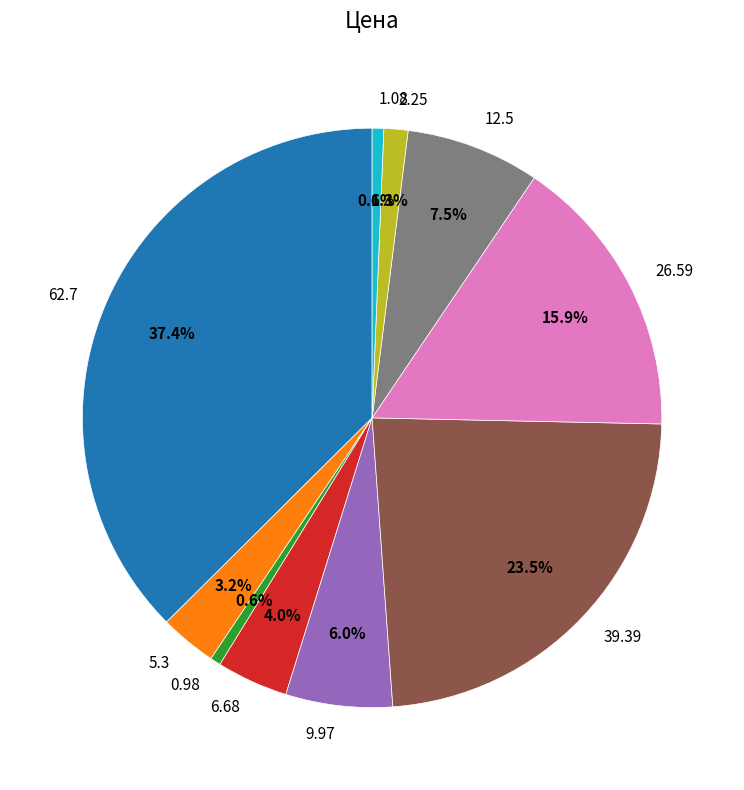

Combined, do 6.68 and 26.59 account for over 50%?

No